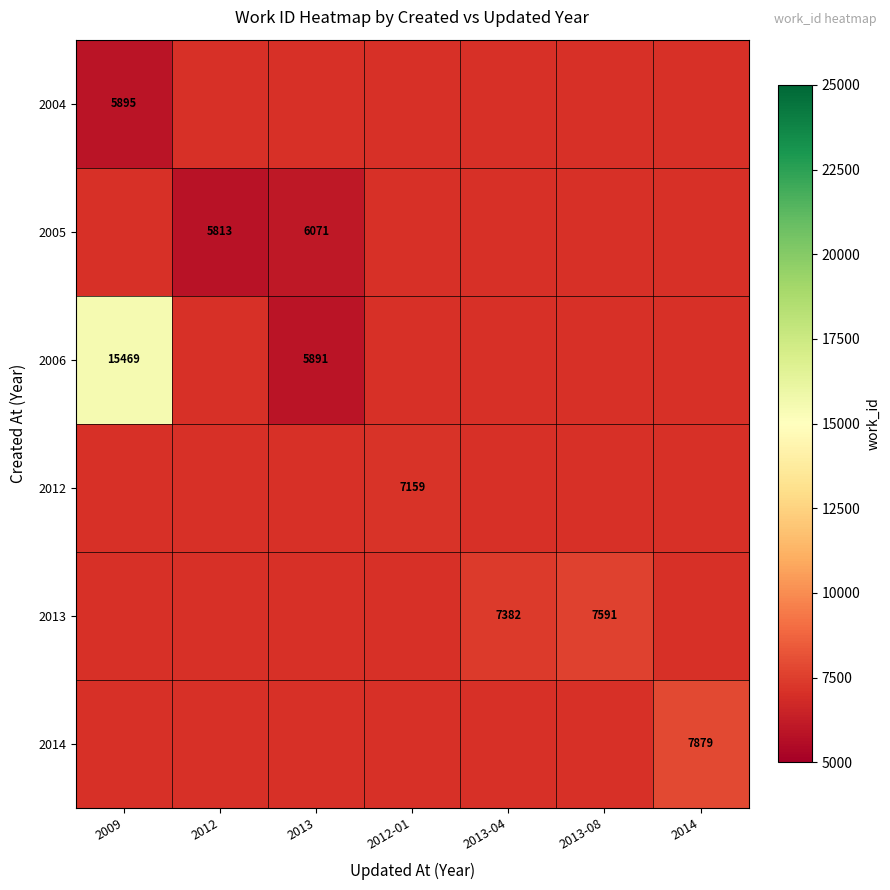

Which label corresponds to the smallest value in the chart?

2012